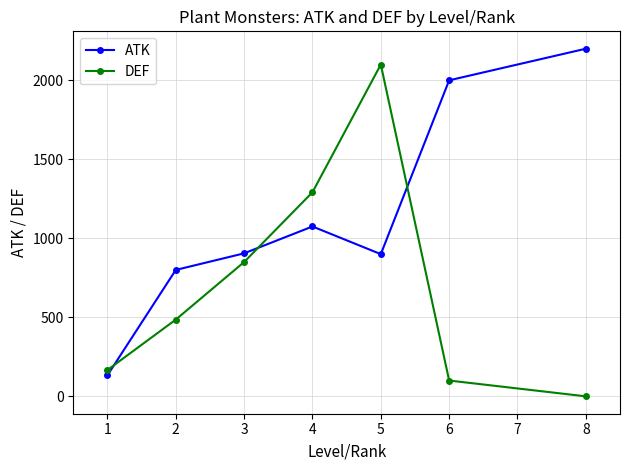

Is it true that DEF equals 261.4 at 1?

False